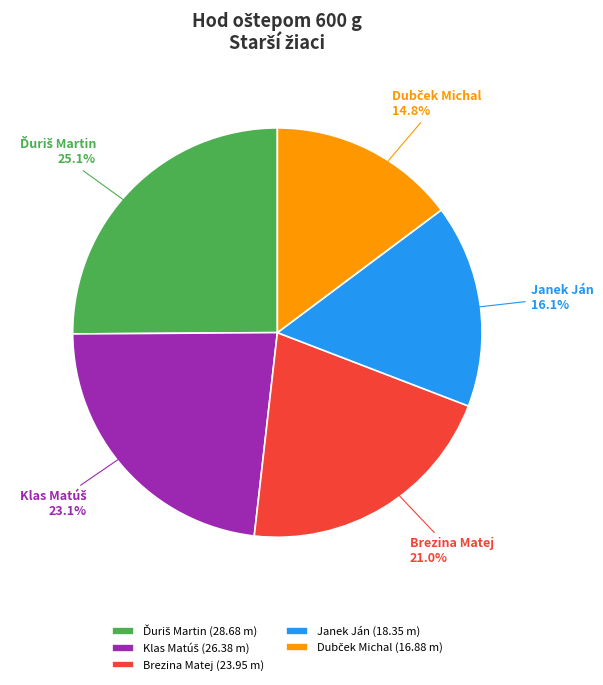

What percentage is NOT represented by Janek Ján?

83.9%